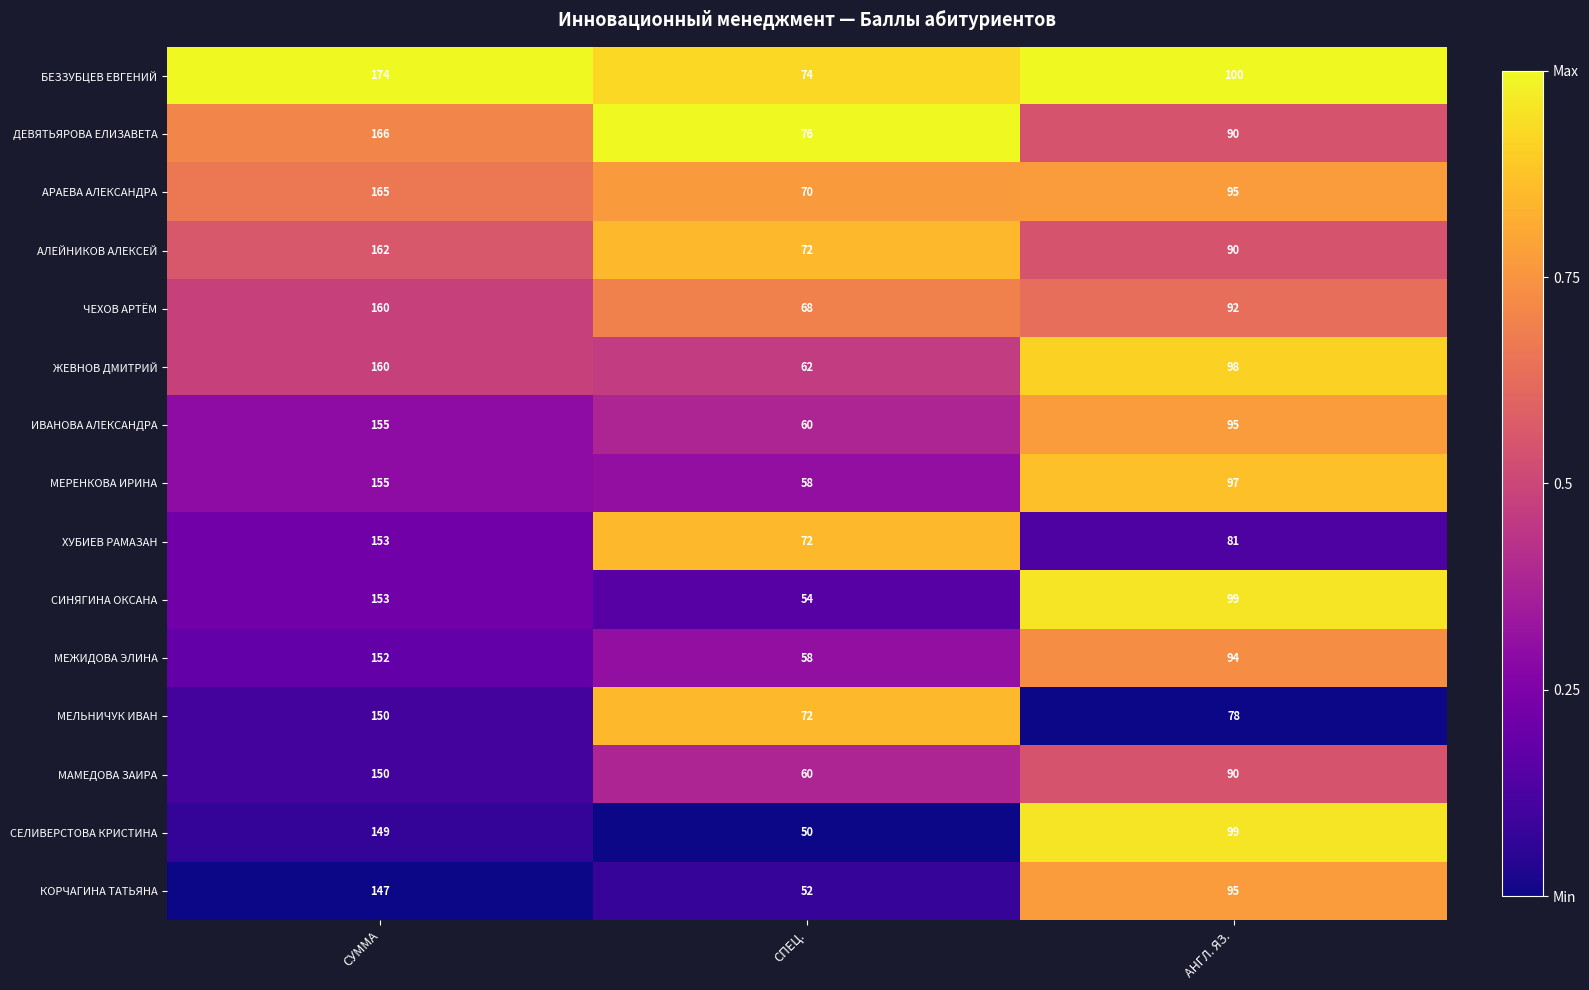

Which series changed the most between СУММА and СПЕЦ.?

БЕЗЗУБЦЕВ ЕВГЕНИЙ